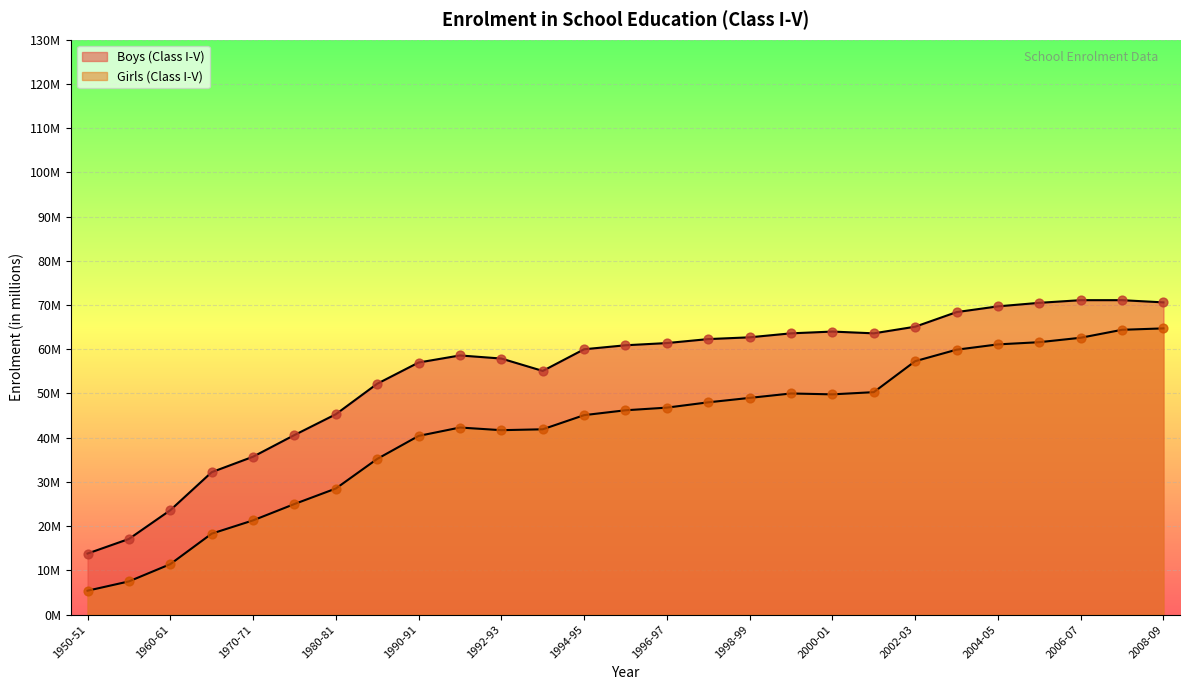

Which series reaches the maximum Y coordinate?

Boys (Class I-V)